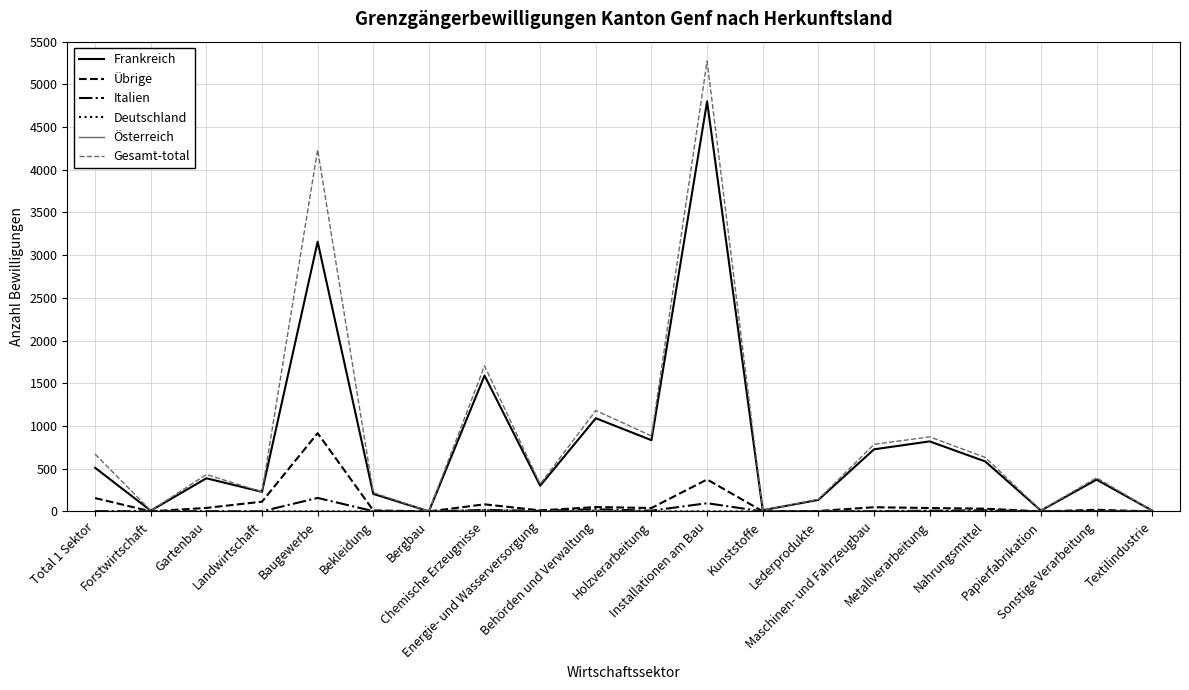

What is the greatest value displayed?

5272